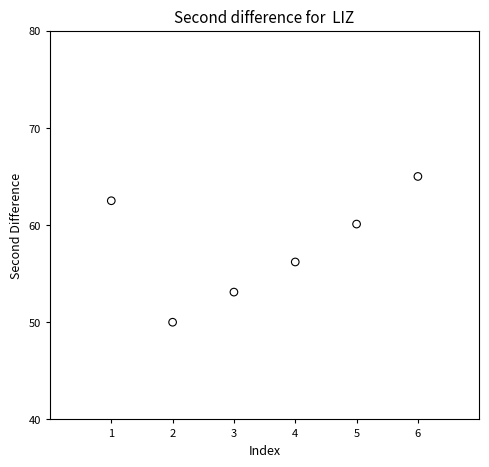

What Y value in the scatter plot is closest to 57?

56.2